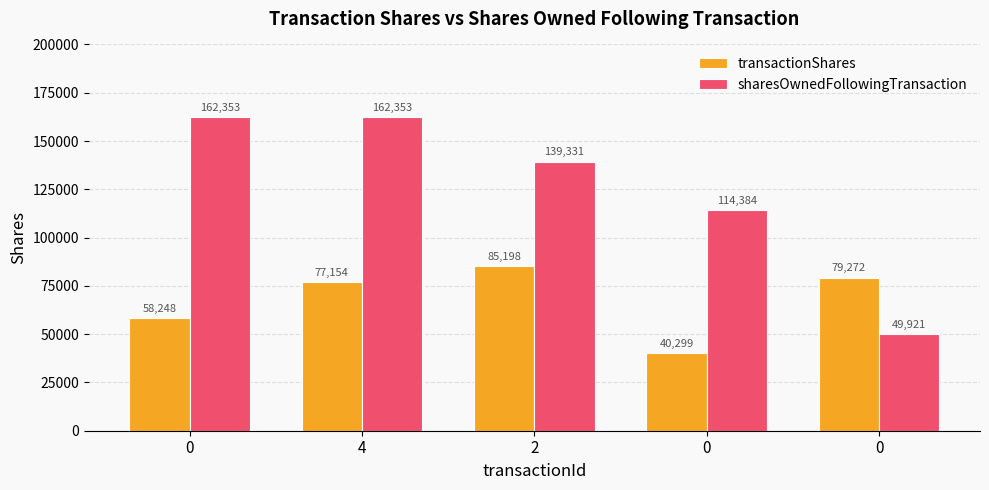

List the labels in order of sharesOwnedFollowingTransaction value, largest first.

0, 4, 2, 0, 0